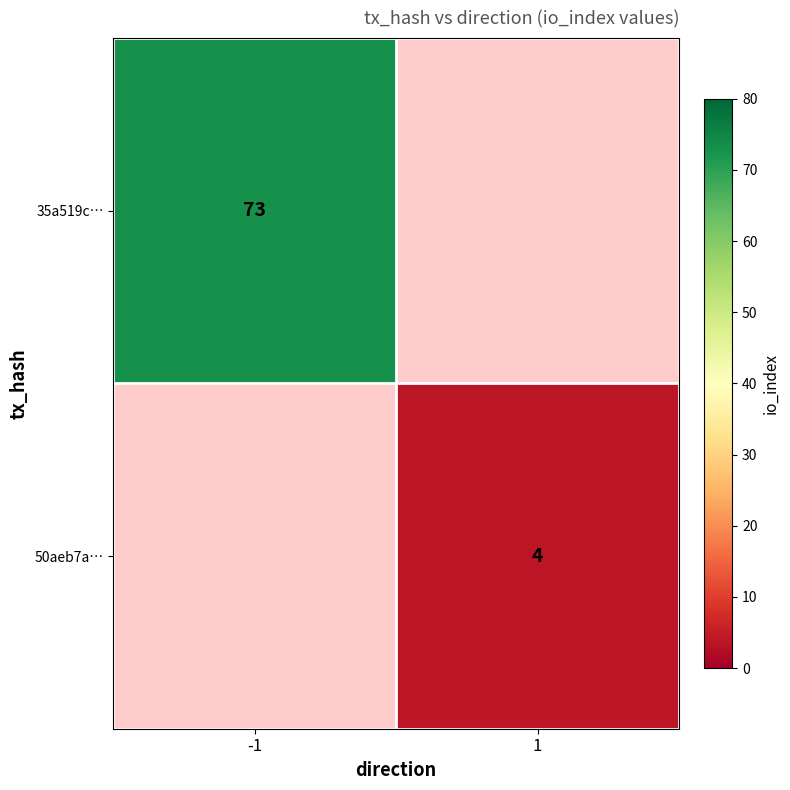

At which category does the chart reach its peak across all series?

-1